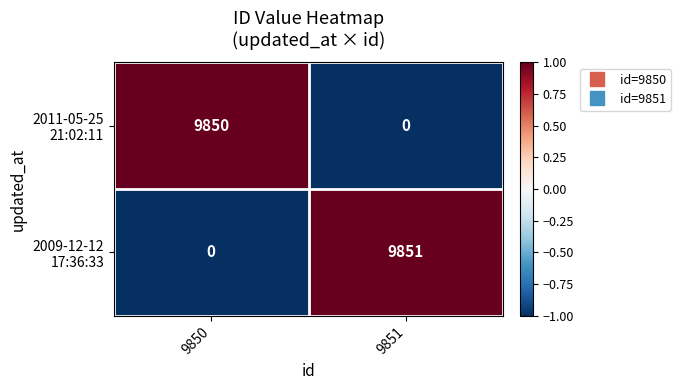

What is the difference between the highest and lowest values at 9851?

9851